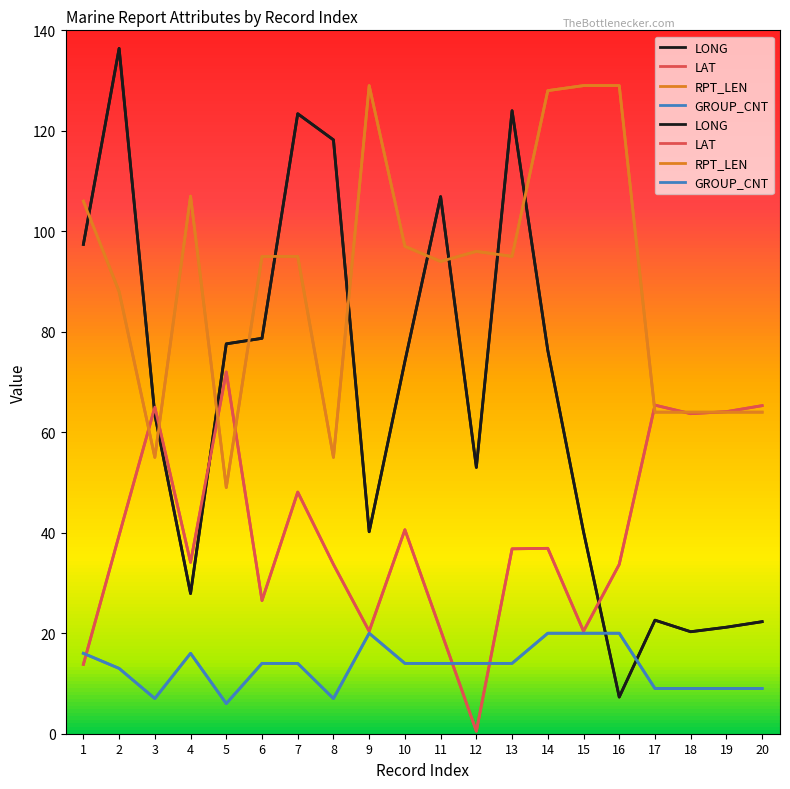

Is this an area chart (filled region under the line)?

No